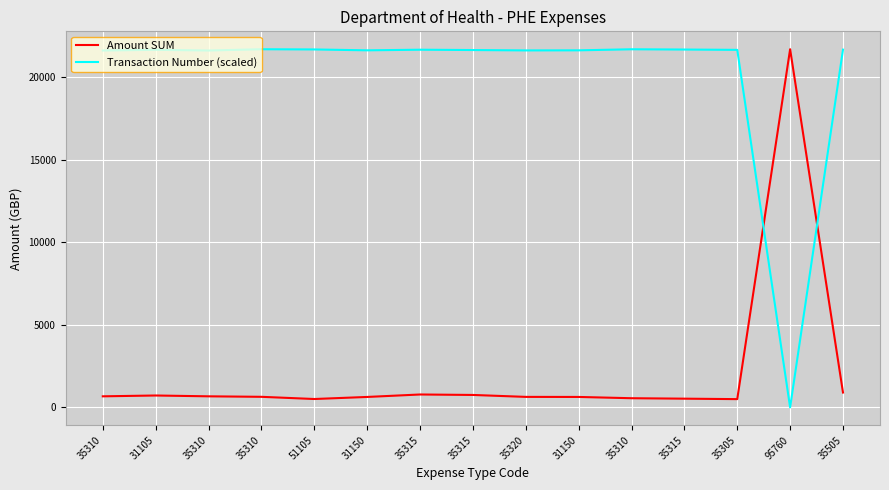

True or false: Transaction Number (scaled) has a value of 32752.5 at 35315.

False